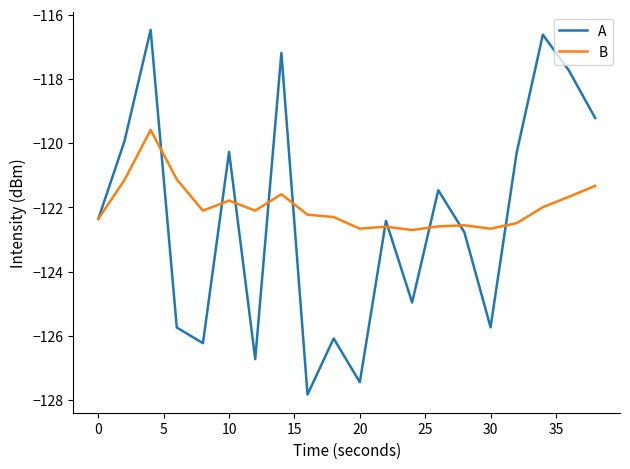

What is the sum of all B values?

-2439.5